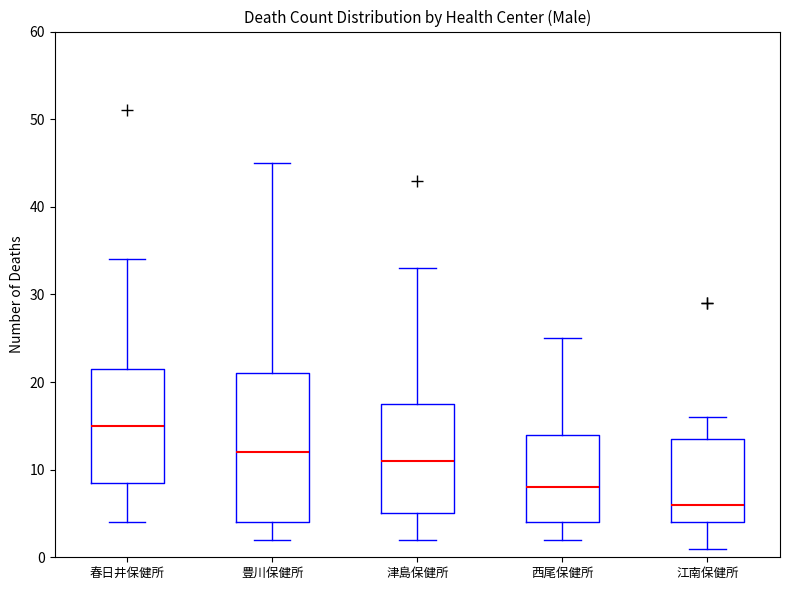

Reading left to right, read every box against the y-axis: the position of its median line, the range the box covers, and the ends of its whiskers. The values are not printed on the chart, so give them approximately, as read against the axis.

春日井保健所: median 15, box 9 to 22, whiskers 4 to 34
豊川保健所: median 12, box 4 to 21, whiskers 2 to 45
津島保健所: median 11, box 5 to 18, whiskers 2 to 33
西尾保健所: median 8, box 4 to 14, whiskers 2 to 25
江南保健所: median 6, box 4 to 14, whiskers 1 to 16